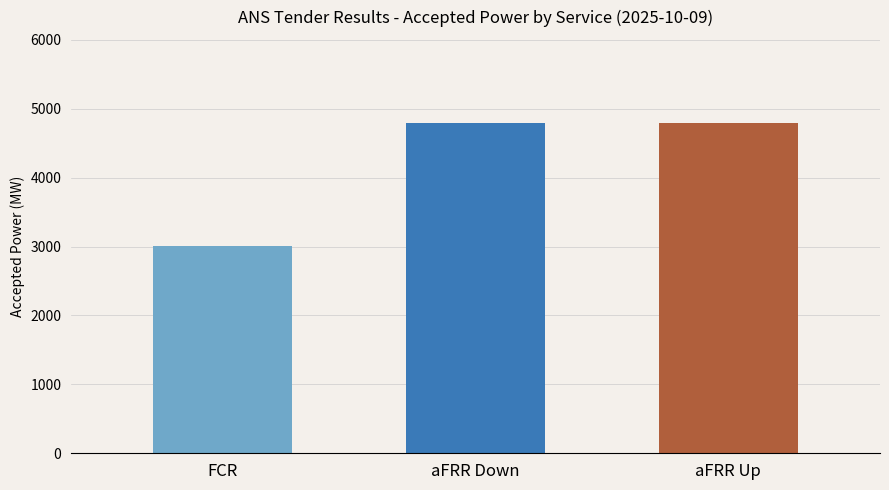

The chart shows a value of 4800 at aFRR Down. True or false?

True